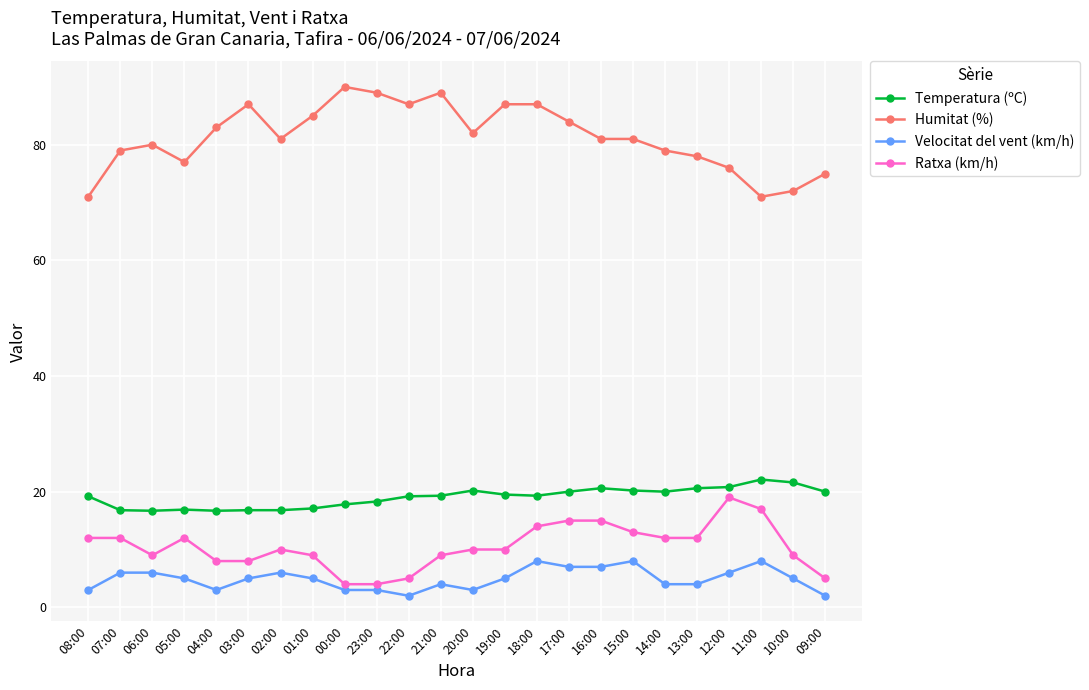

What is the greatest value displayed?

90.0